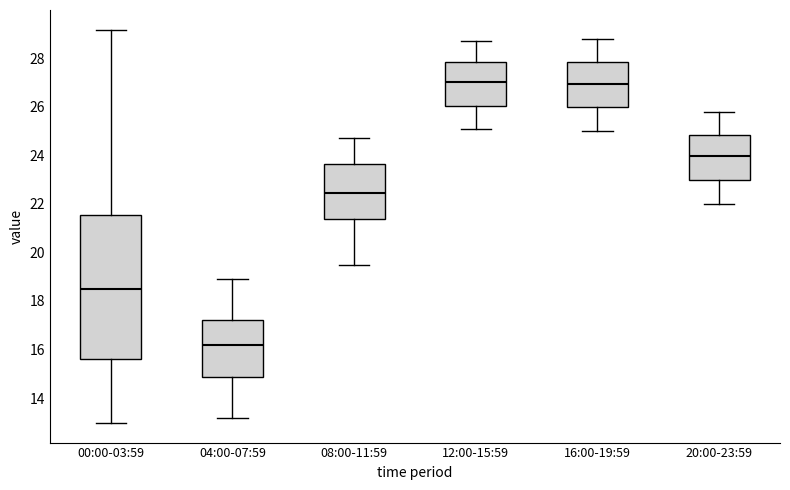

Reading left to right, transcribe this box plot: for each box, give where its median line is, the range the box spans, and where its two whiskers end, as read against the y-axis. The values are not printed on the chart, so give them approximately, as read against the axis.

00:00-03:59: median 18.4, box 15.6 to 21.6, whiskers 13.0 to 29.2
04:00-07:59: median 16.2, box 14.8 to 17.2, whiskers 13.2 to 19.0
08:00-11:59: median 22.4, box 21.4 to 23.6, whiskers 19.6 to 24.8
12:00-15:59: median 27.0, box 26.0 to 27.8, whiskers 25.2 to 28.8
16:00-19:59: median 27.0, box 26.0 to 27.8, whiskers 25.0 to 28.8
20:00-23:59: median 24.0, box 23.0 to 24.8, whiskers 22.0 to 25.8